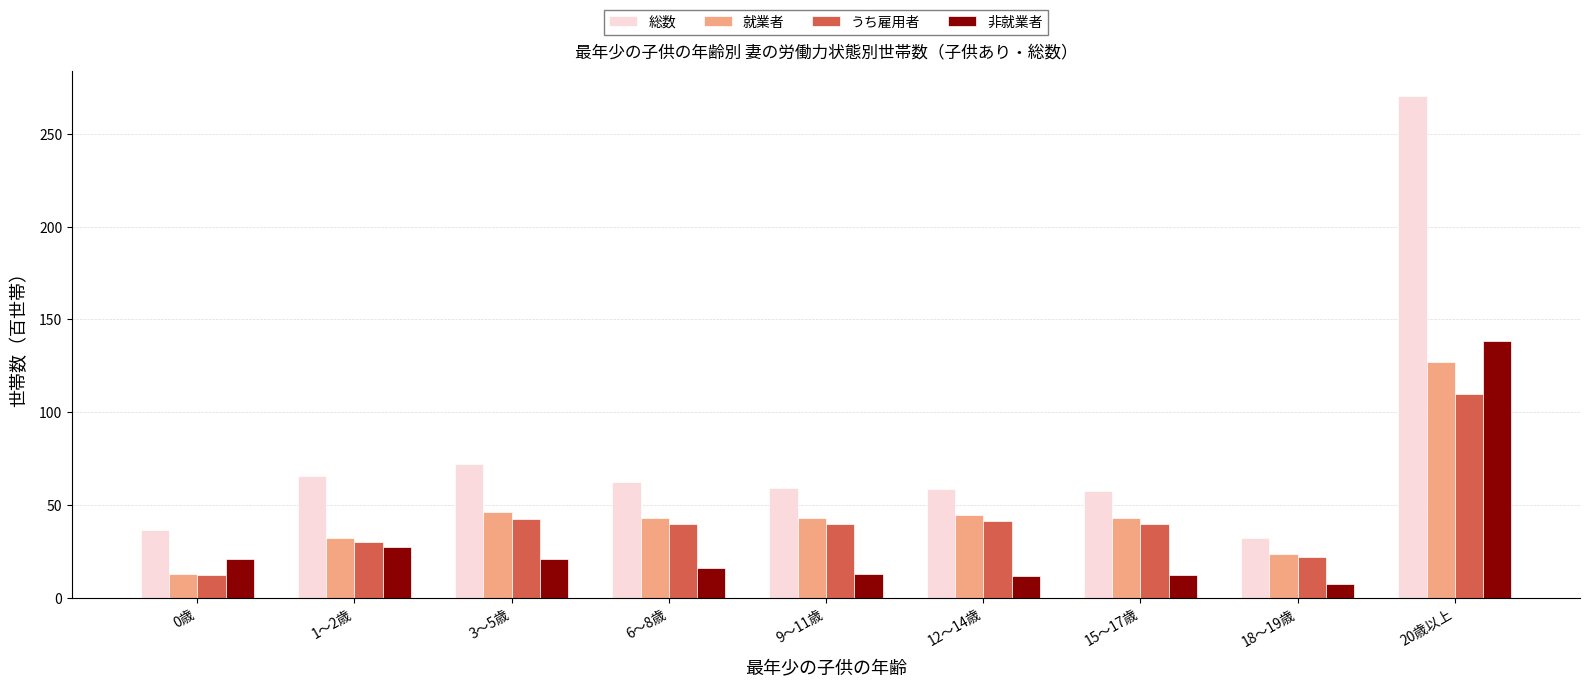

True or false: うち雇用者 has a value of 55.7 at 15～17歳.

False